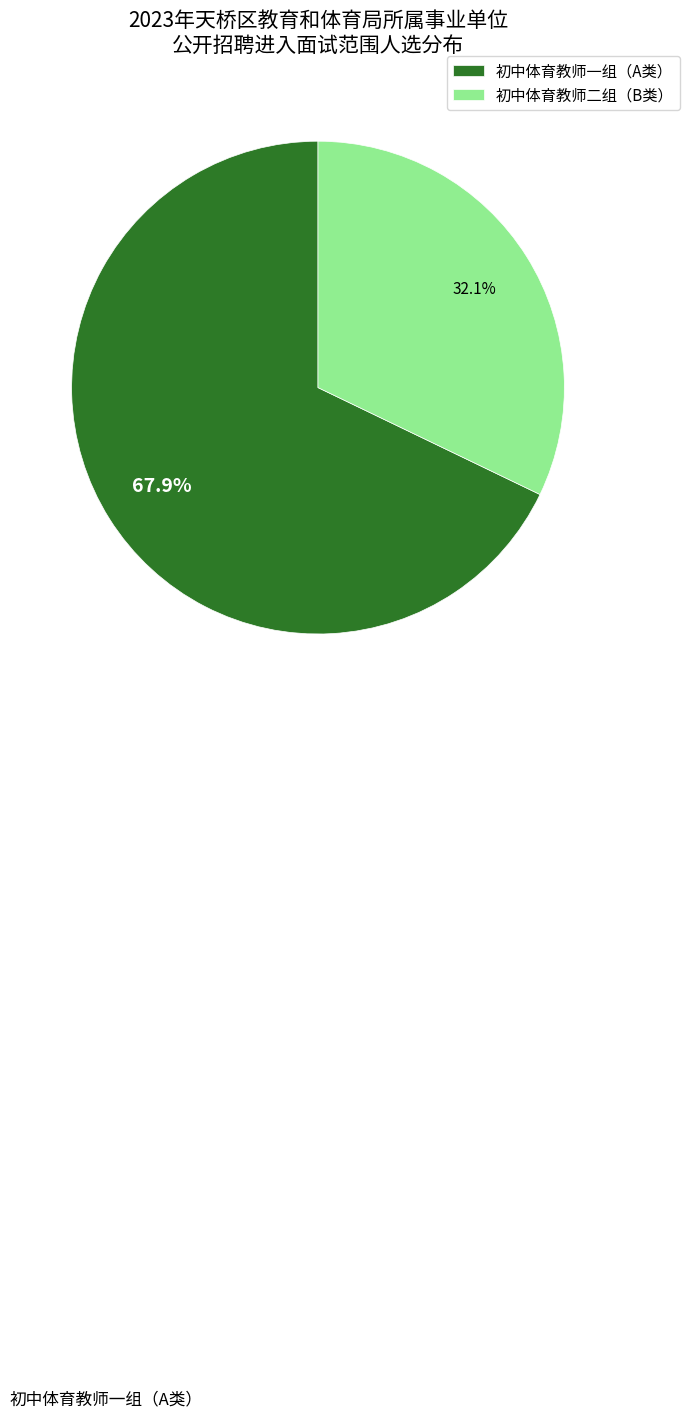

How many segments does this pie chart have?

2